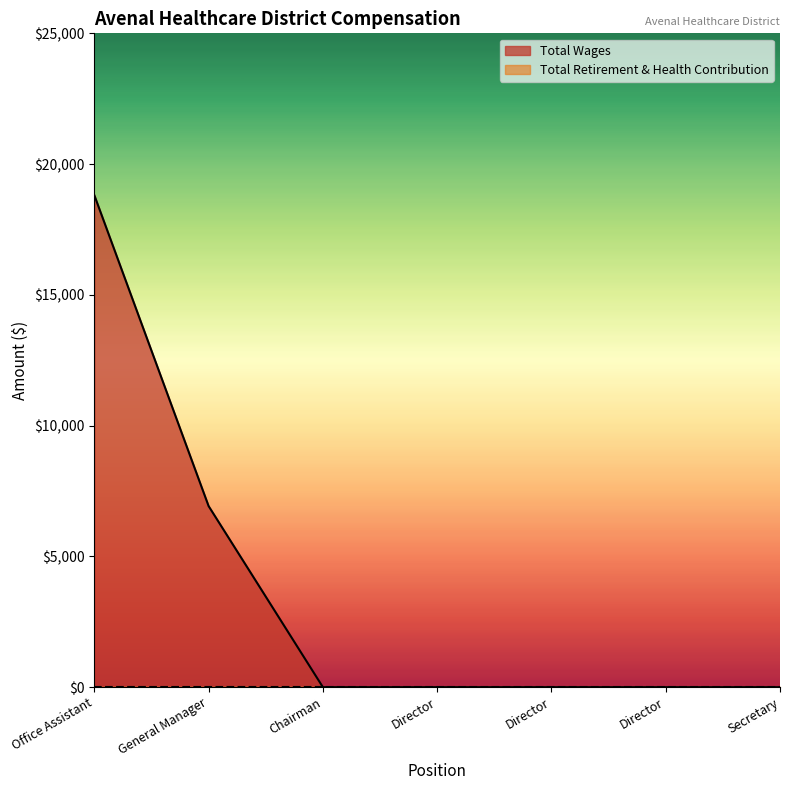

Which category has the lowest value across all series?

Chairman